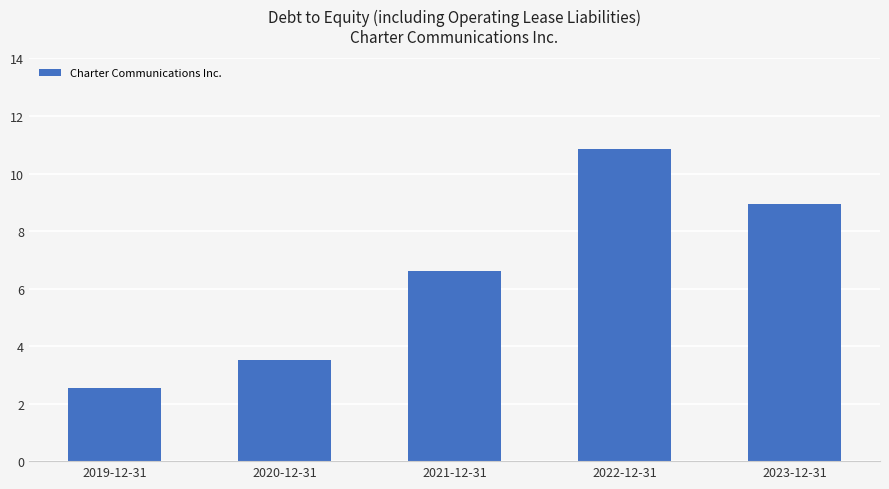

How many data points does each series have?

5